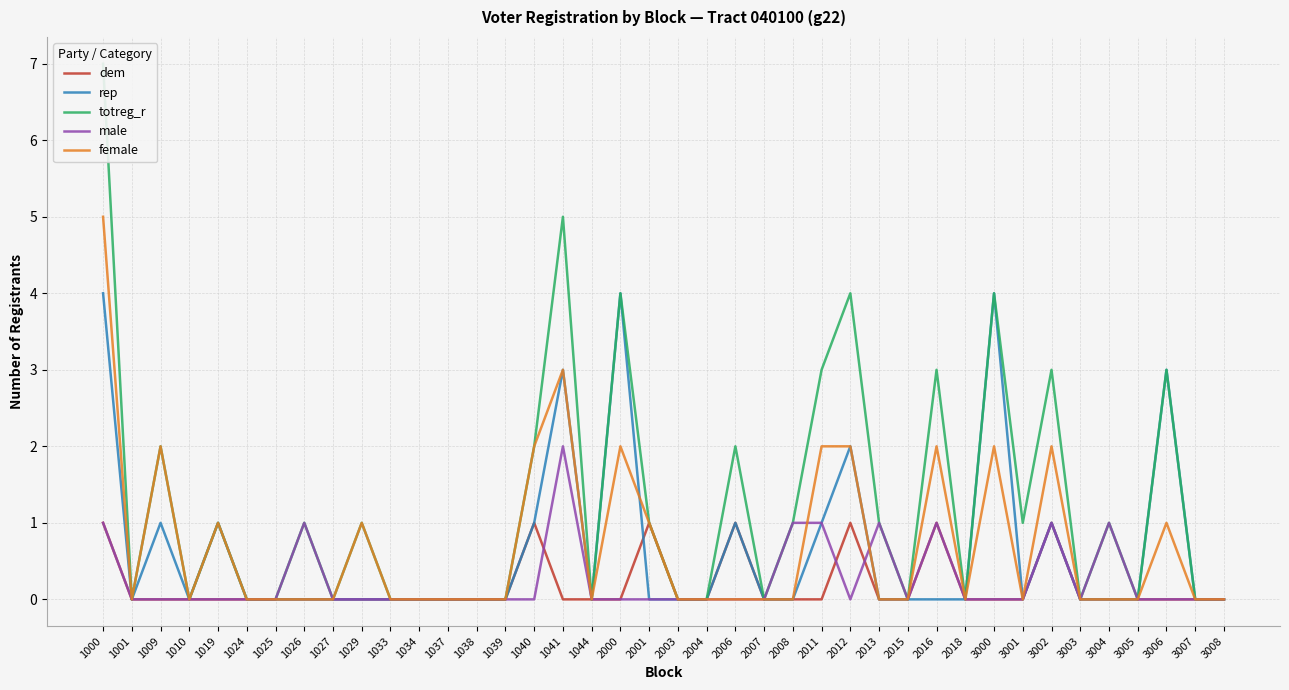

True or false: rep has a value of 0 at 3005.

True